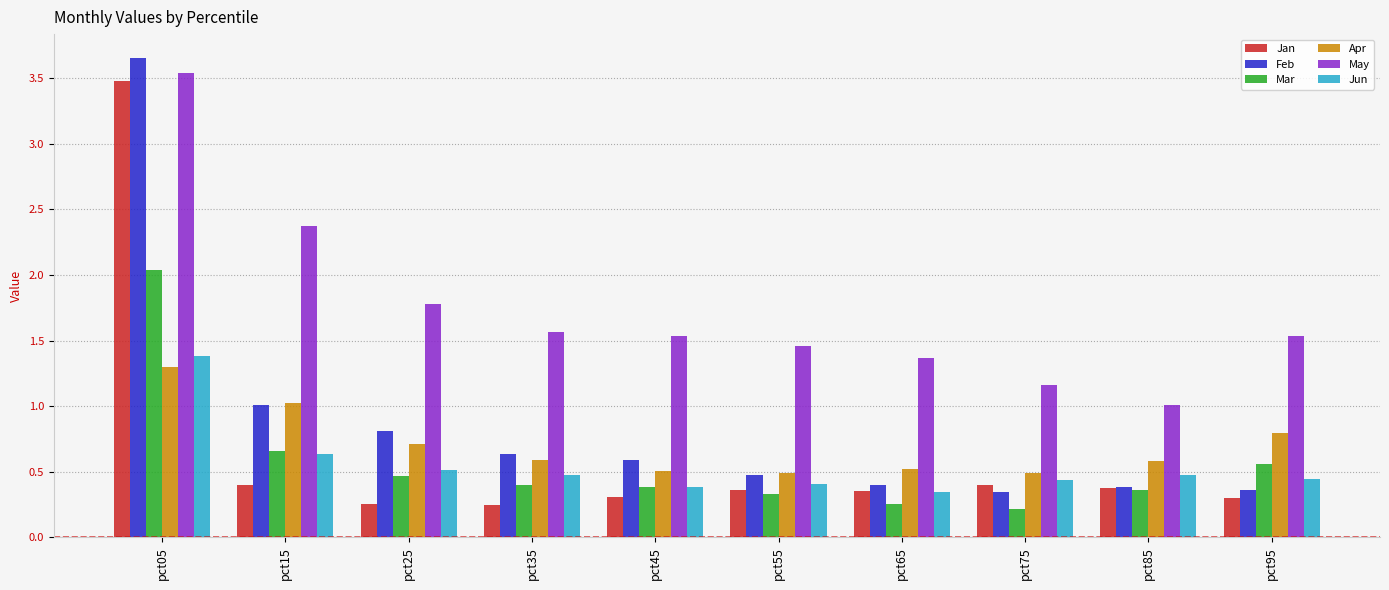

What is the difference between the maximum and minimum values in the Apr series?

0.8